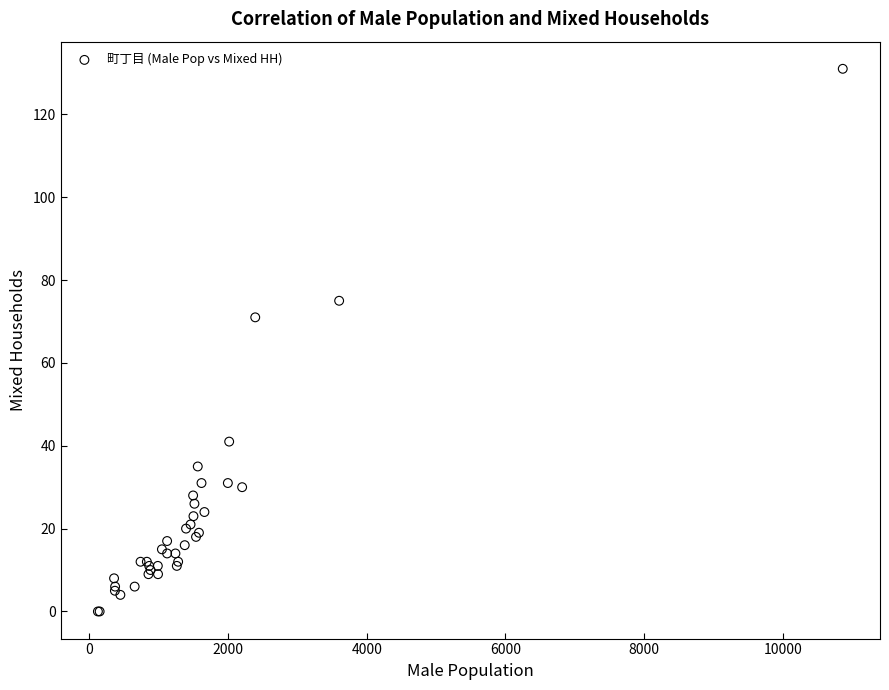

What Y value in the scatter plot is closest to 65?

71